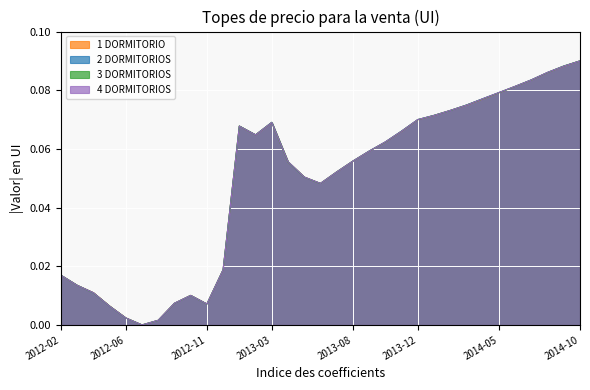

How many intersections are there between 2 DORMITORIOS and 1 DORMITORIO?

9